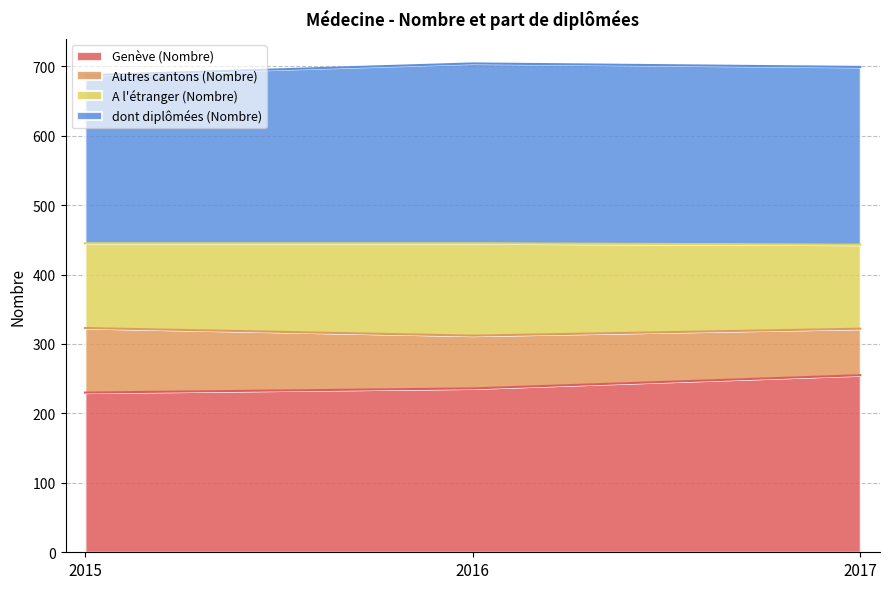

The Genève (Nombre) series shows 327 at 2015. True or false?

False